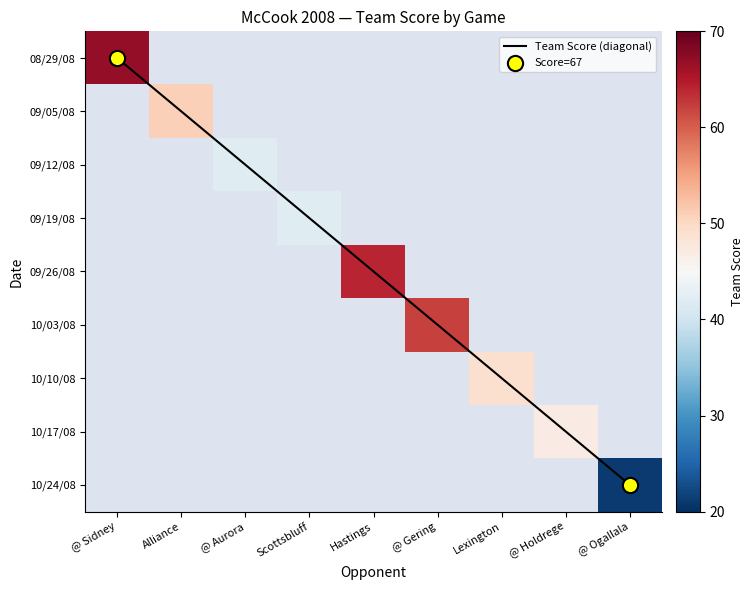

Between @ Aurora and @ Holdrege, which series saw the biggest shift?

Team Score (diagonal)